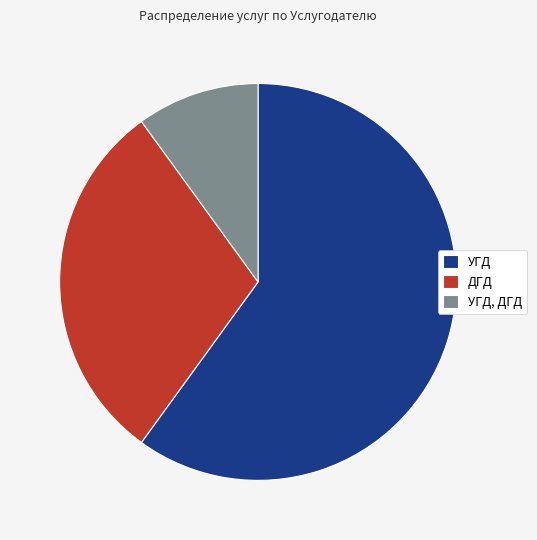

What is the ratio of the value at УГД, ДГД to the value at ДГД?

0.3